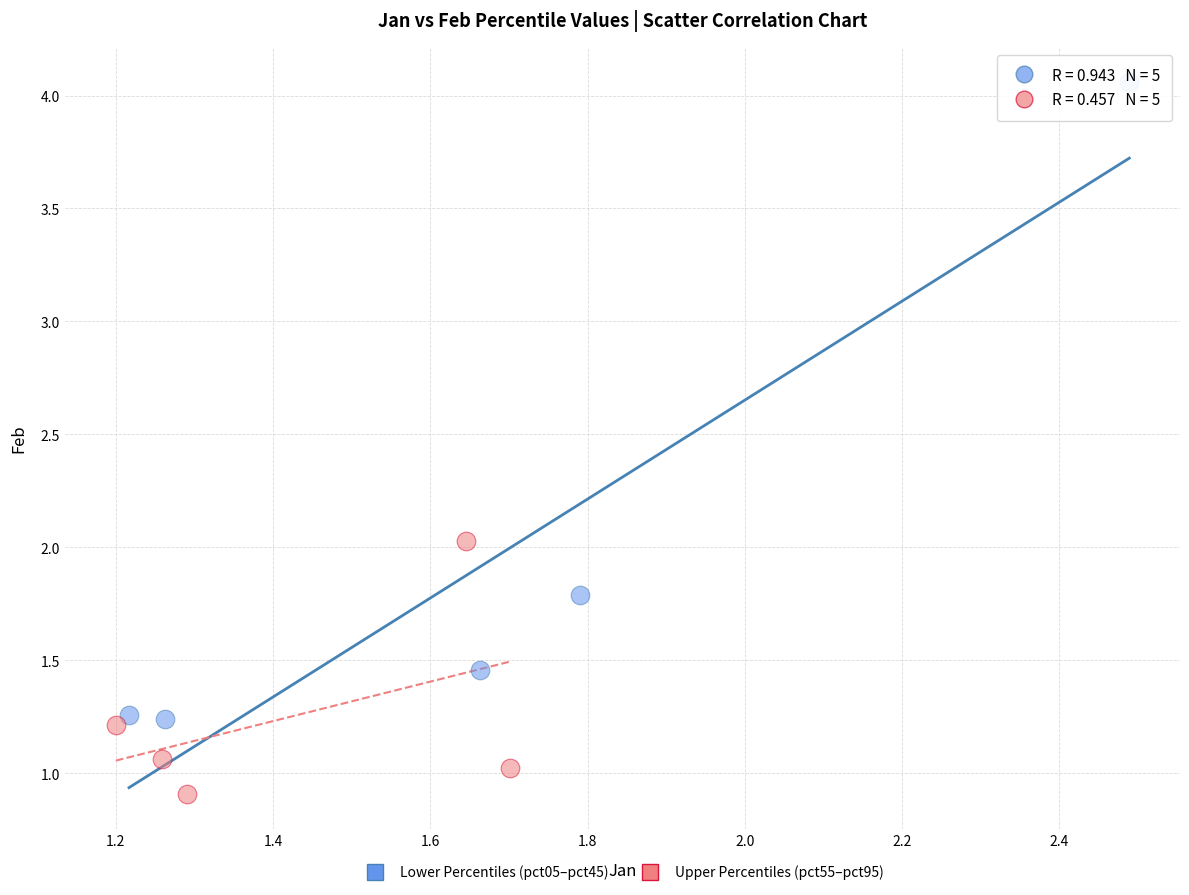

Which series has the widest spread of Y values?

Lower Percentiles (pct05–pct45)